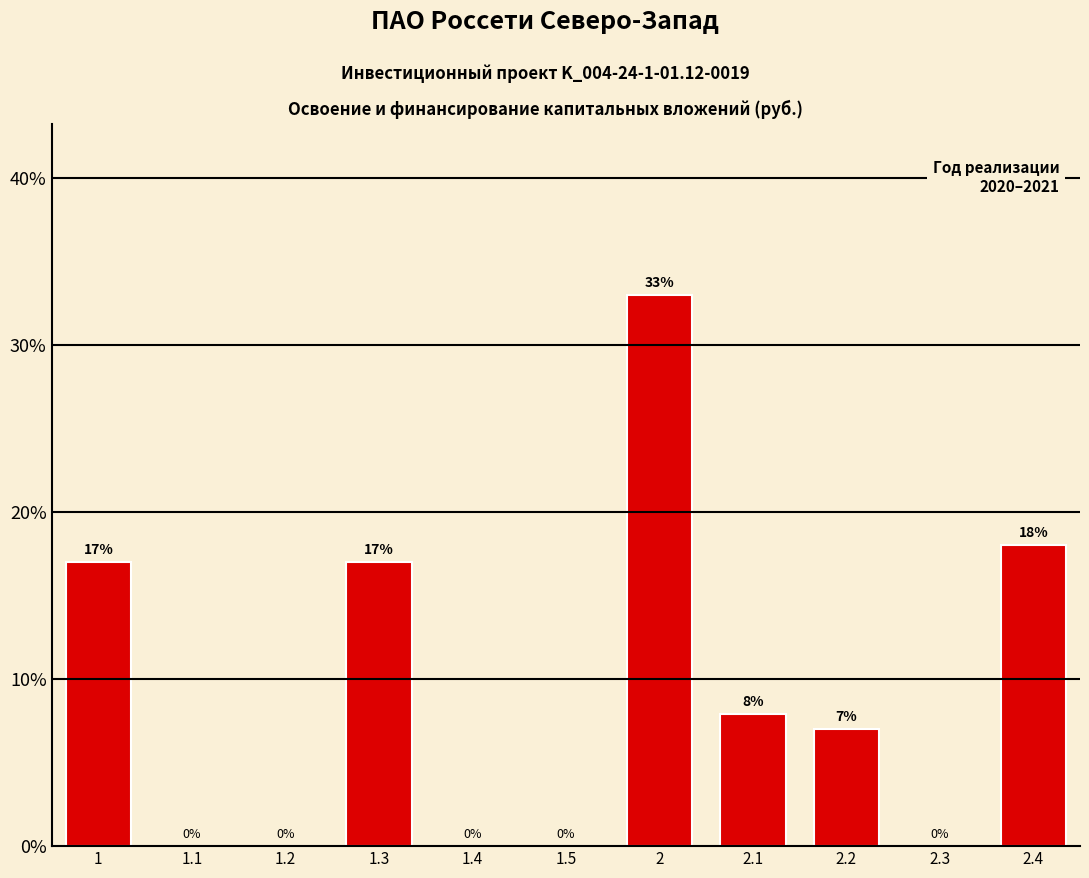

The chart shows a value of 28.4 at 2.4. True or false?

False